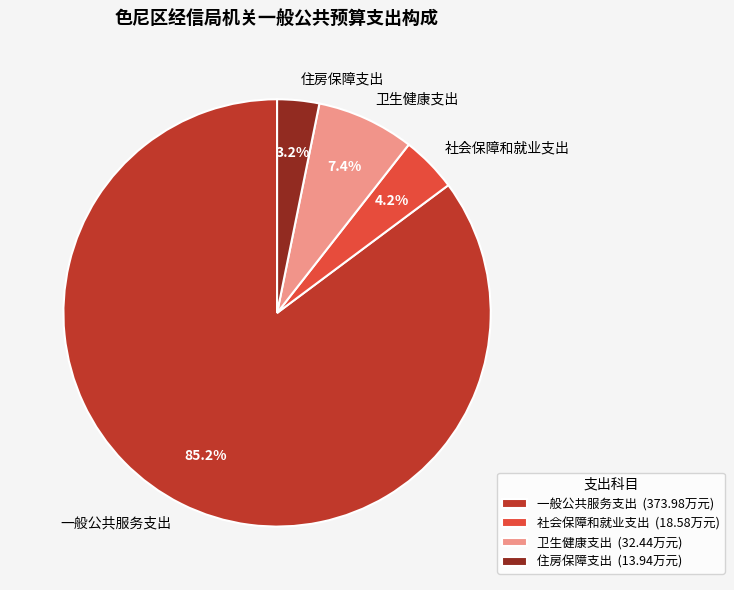

Does 一般公共服务支出 represent more than half of the total?

Yes